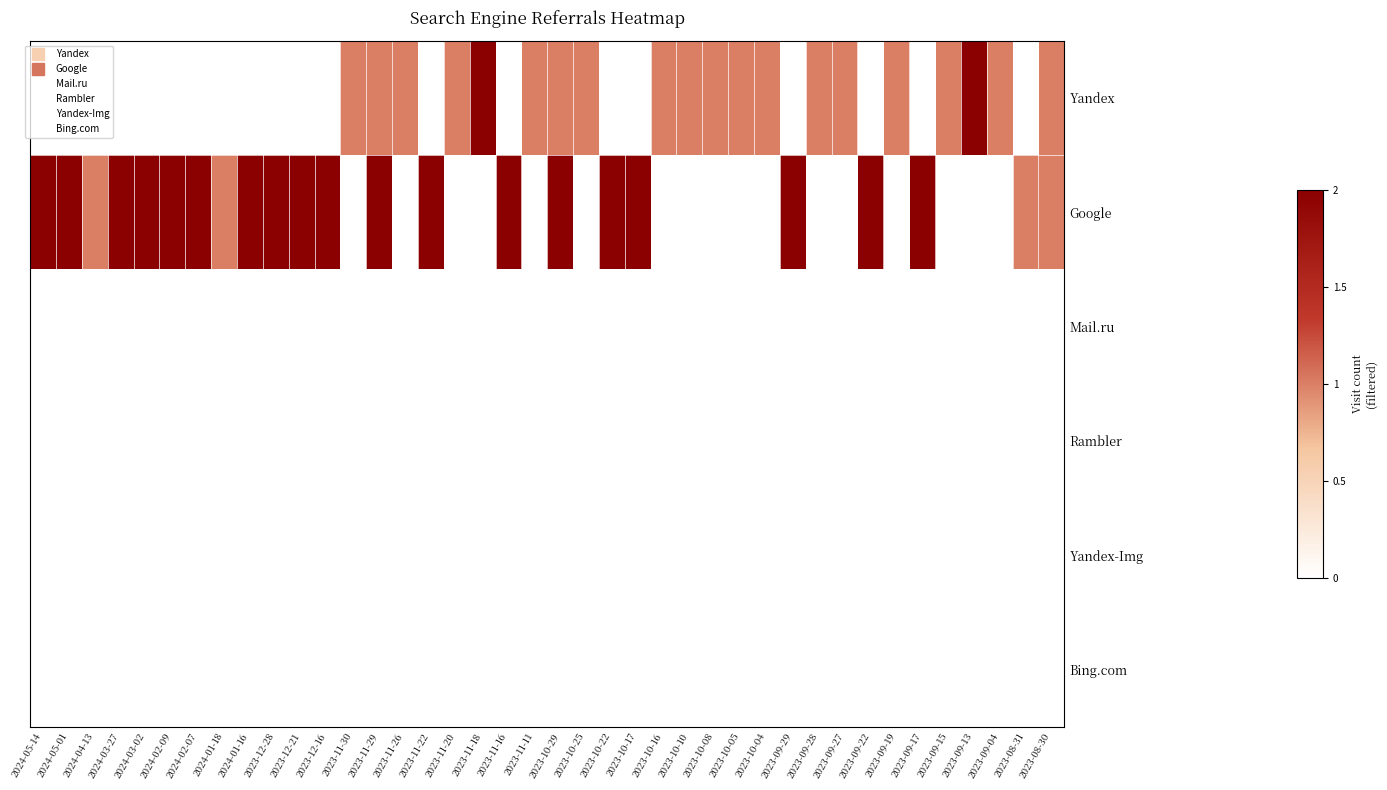

Reading left to right, list all the values displayed in this chart.

Yandex: 2024-05-14=0	2024-05-01=0	2024-04-13=0	2024-03-27=0	2024-03-02=0	2024-02-09=0	2024-02-07=0	2024-01-18=0	2024-01-16=0	2023-12-28=0	2023-12-21=0	2023-12-16=0	2023-11-30=1	2023-11-29=1	2023-11-26=1	2023-11-22=0	2023-11-20=1	2023-11-18=2	2023-11-16=0	2023-11-11=1	2023-10-29=1	2023-10-25=1	2023-10-22=0	2023-10-17=0	2023-10-16=1	2023-10-10=1	2023-10-08=1	2023-10-05=1	2023-10-04=1	2023-09-29=0	2023-09-28=1	2023-09-27=1	2023-09-22=0	2023-09-19=1	2023-09-17=0	2023-09-15=1	2023-09-13=2	2023-09-04=1	2023-08-31=0	2023-08-30=1
Google: 2024-05-14=2	2024-05-01=2	2024-04-13=1	2024-03-27=2	2024-03-02=2	2024-02-09=2	2024-02-07=2	2024-01-18=1	2024-01-16=2	2023-12-28=2	2023-12-21=2	2023-12-16=2	2023-11-30=0	2023-11-29=2	2023-11-26=0	2023-11-22=2	2023-11-20=0	2023-11-18=0	2023-11-16=2	2023-11-11=0	2023-10-29=2	2023-10-25=0	2023-10-22=2	2023-10-17=2	2023-10-16=0	2023-10-10=0	2023-10-08=0	2023-10-05=0	2023-10-04=0	2023-09-29=2	2023-09-28=0	2023-09-27=0	2023-09-22=2	2023-09-19=0	2023-09-17=2	2023-09-15=0	2023-09-13=0	2023-09-04=0	2023-08-31=1	2023-08-30=1
Mail.ru: 2024-05-14=0	2024-05-01=0	2024-04-13=0	2024-03-27=0	2024-03-02=0	2024-02-09=0	2024-02-07=0	2024-01-18=0	2024-01-16=0	2023-12-28=0	2023-12-21=0	2023-12-16=0	2023-11-30=0	2023-11-29=0	2023-11-26=0	2023-11-22=0	2023-11-20=0	2023-11-18=0	2023-11-16=0	2023-11-11=0	2023-10-29=0	2023-10-25=0	2023-10-22=0	2023-10-17=0	2023-10-16=0	2023-10-10=0	2023-10-08=0	2023-10-05=0	2023-10-04=0	2023-09-29=0	2023-09-28=0	2023-09-27=0	2023-09-22=0	2023-09-19=0	2023-09-17=0	2023-09-15=0	2023-09-13=0	2023-09-04=0	2023-08-31=0	2023-08-30=0
Rambler: 2024-05-14=0	2024-05-01=0	2024-04-13=0	2024-03-27=0	2024-03-02=0	2024-02-09=0	2024-02-07=0	2024-01-18=0	2024-01-16=0	2023-12-28=0	2023-12-21=0	2023-12-16=0	2023-11-30=0	2023-11-29=0	2023-11-26=0	2023-11-22=0	2023-11-20=0	2023-11-18=0	2023-11-16=0	2023-11-11=0	2023-10-29=0	2023-10-25=0	2023-10-22=0	2023-10-17=0	2023-10-16=0	2023-10-10=0	2023-10-08=0	2023-10-05=0	2023-10-04=0	2023-09-29=0	2023-09-28=0	2023-09-27=0	2023-09-22=0	2023-09-19=0	2023-09-17=0	2023-09-15=0	2023-09-13=0	2023-09-04=0	2023-08-31=0	2023-08-30=0
Yandex-Img: 2024-05-14=0	2024-05-01=0	2024-04-13=0	2024-03-27=0	2024-03-02=0	2024-02-09=0	2024-02-07=0	2024-01-18=0	2024-01-16=0	2023-12-28=0	2023-12-21=0	2023-12-16=0	2023-11-30=0	2023-11-29=0	2023-11-26=0	2023-11-22=0	2023-11-20=0	2023-11-18=0	2023-11-16=0	2023-11-11=0	2023-10-29=0	2023-10-25=0	2023-10-22=0	2023-10-17=0	2023-10-16=0	2023-10-10=0	2023-10-08=0	2023-10-05=0	2023-10-04=0	2023-09-29=0	2023-09-28=0	2023-09-27=0	2023-09-22=0	2023-09-19=0	2023-09-17=0	2023-09-15=0	2023-09-13=0	2023-09-04=0	2023-08-31=0	2023-08-30=0
Bing.com: 2024-05-14=0	2024-05-01=0	2024-04-13=0	2024-03-27=0	2024-03-02=0	2024-02-09=0	2024-02-07=0	2024-01-18=0	2024-01-16=0	2023-12-28=0	2023-12-21=0	2023-12-16=0	2023-11-30=0	2023-11-29=0	2023-11-26=0	2023-11-22=0	2023-11-20=0	2023-11-18=0	2023-11-16=0	2023-11-11=0	2023-10-29=0	2023-10-25=0	2023-10-22=0	2023-10-17=0	2023-10-16=0	2023-10-10=0	2023-10-08=0	2023-10-05=0	2023-10-04=0	2023-09-29=0	2023-09-28=0	2023-09-27=0	2023-09-22=0	2023-09-19=0	2023-09-17=0	2023-09-15=0	2023-09-13=0	2023-09-04=0	2023-08-31=0	2023-08-30=0